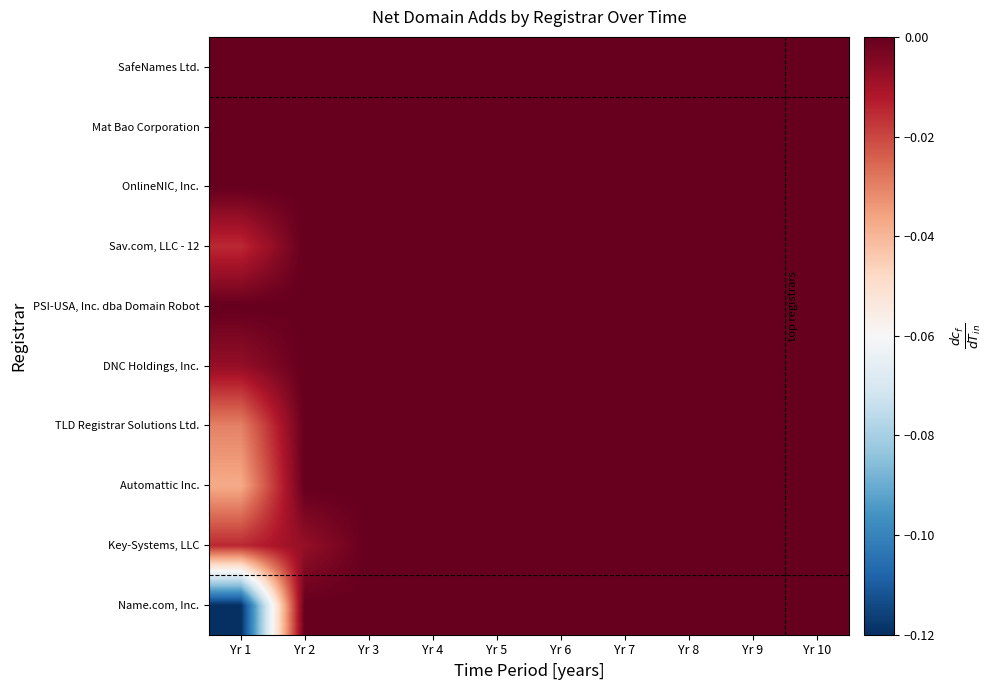

Rank the series by their maximum value, from lowest to highest.

Name.com, Inc., Key-Systems, LLC, Automattic Inc., TLD Registrar Solutions Ltd., DNC Holdings, Inc., PSI-USA, Inc. dba Domain Robot, Sav.com, LLC - 12, OnlineNIC, Inc., Mat Bao Corporation, SafeNames Ltd.